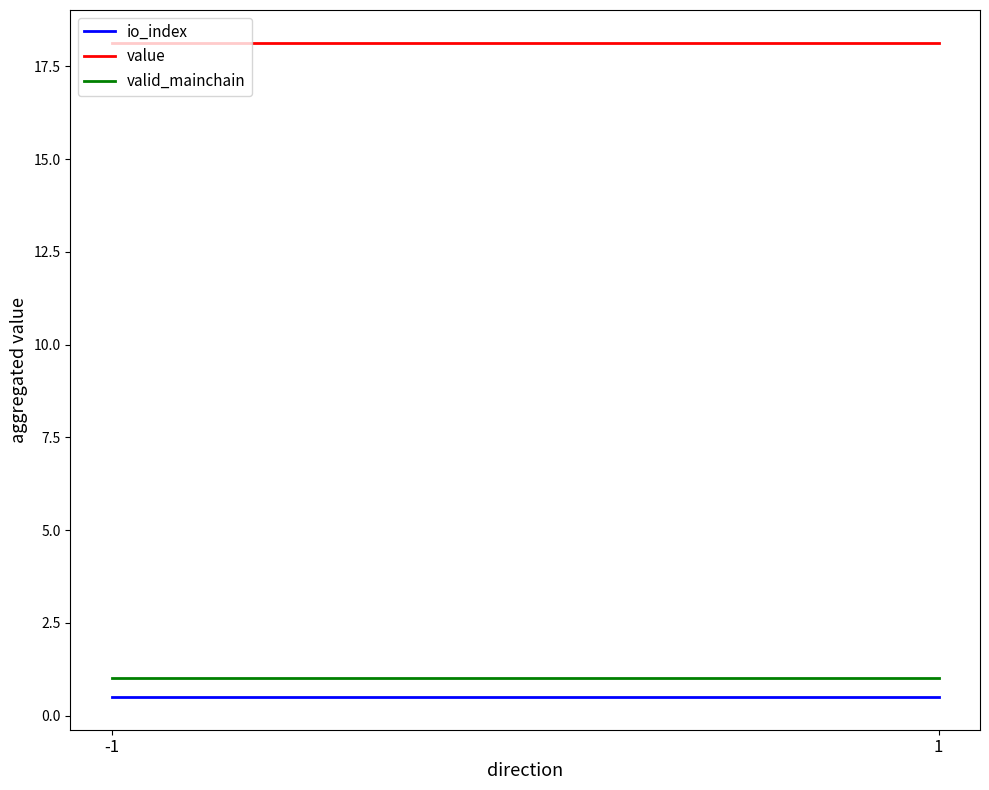

What is the maximum value for io_index?

0.5